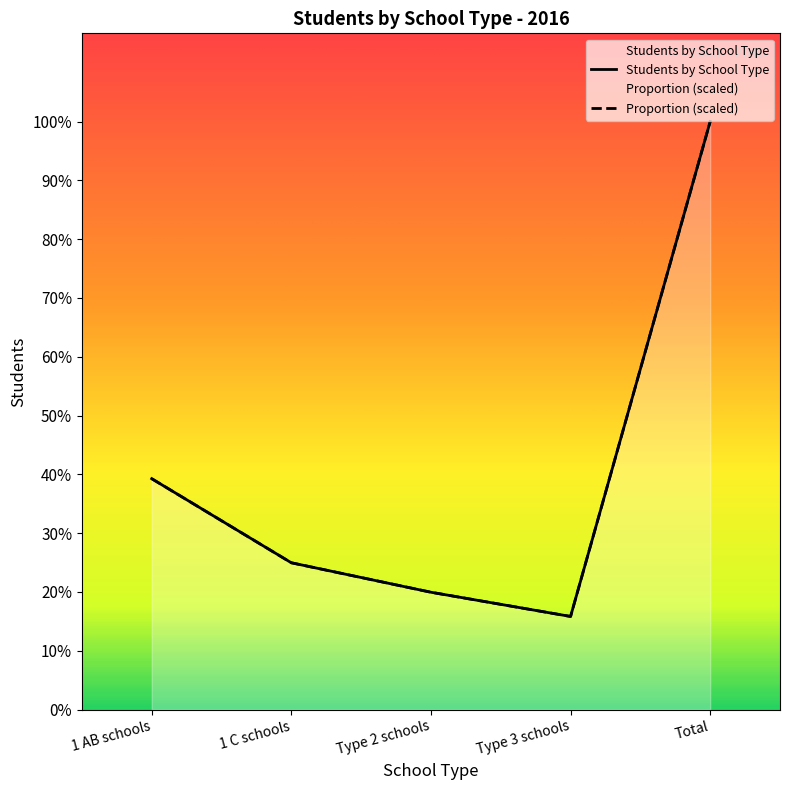

Which series has the widest spread of values?

Students by School Type